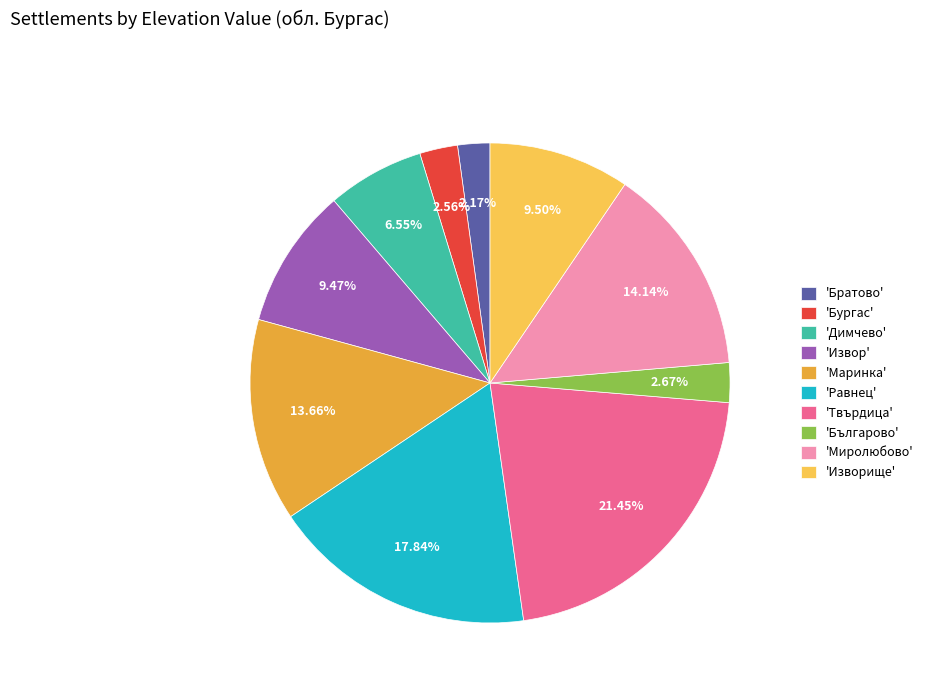

How many segments does this pie chart have?

10